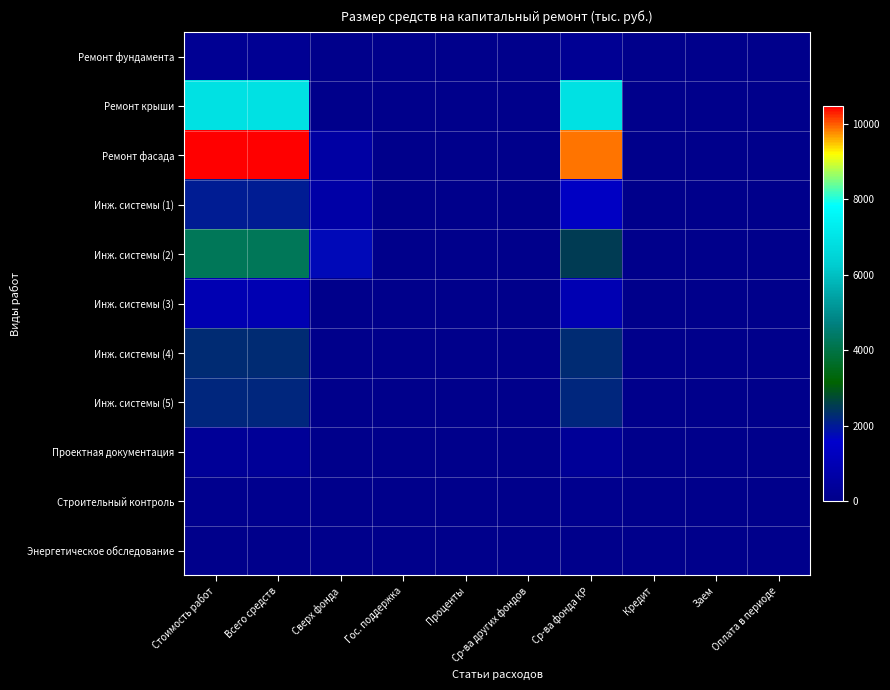

What is the maximum value shown in the chart?

10464.6